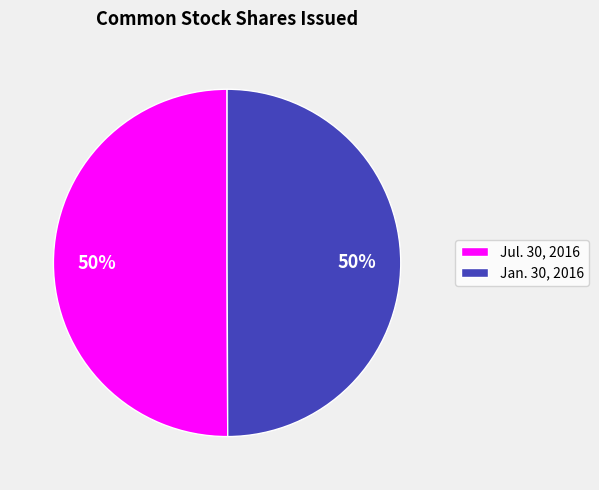

Approximately how many times larger is the value at Jul. 30, 2016 compared to Jan. 30, 2016?

1.0